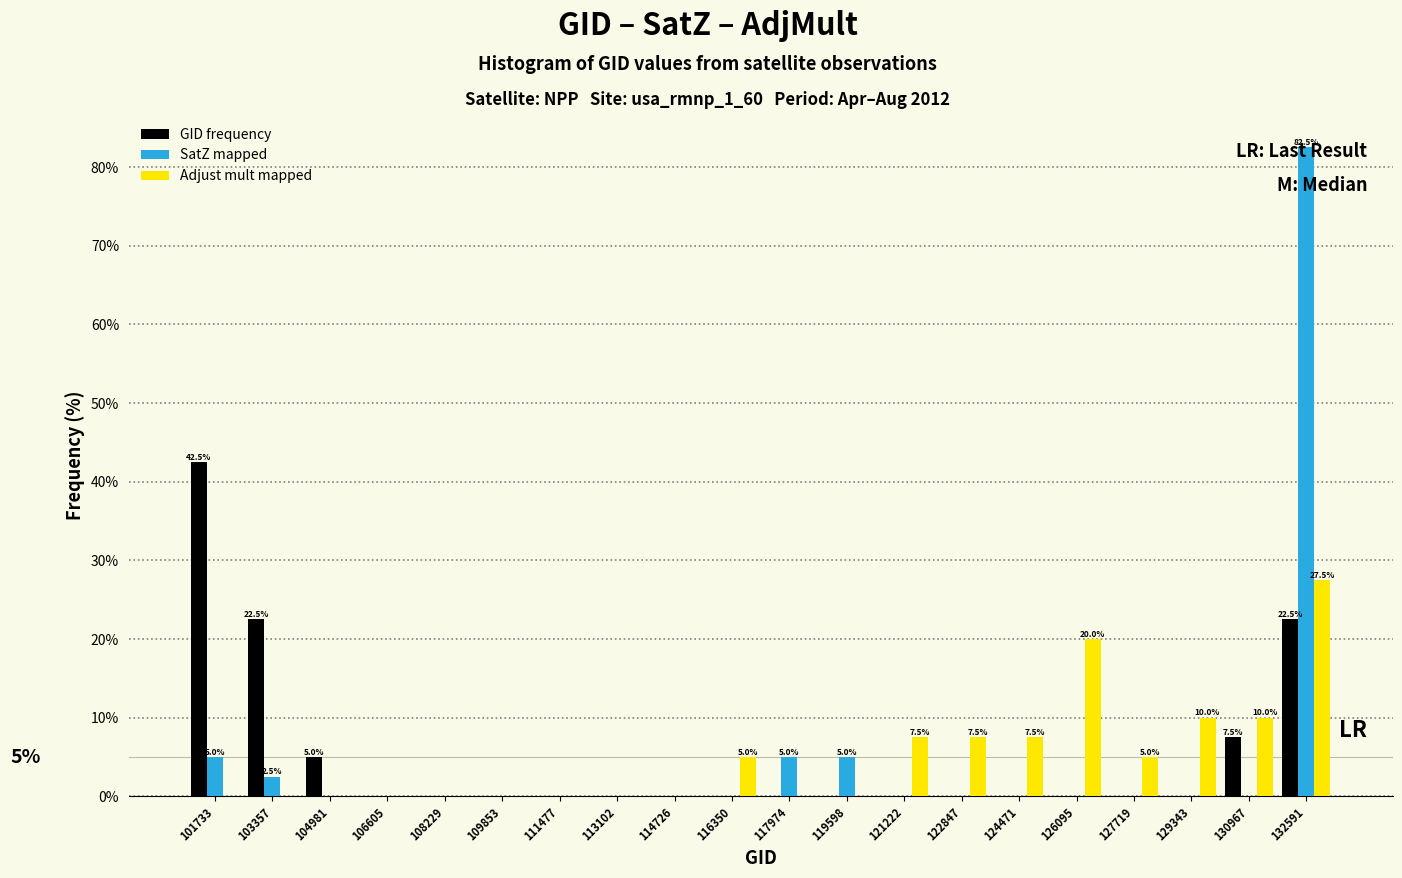

In the Adjust mult mapped series, which range on the x-axis has the tallest bar?

131800 to 133400